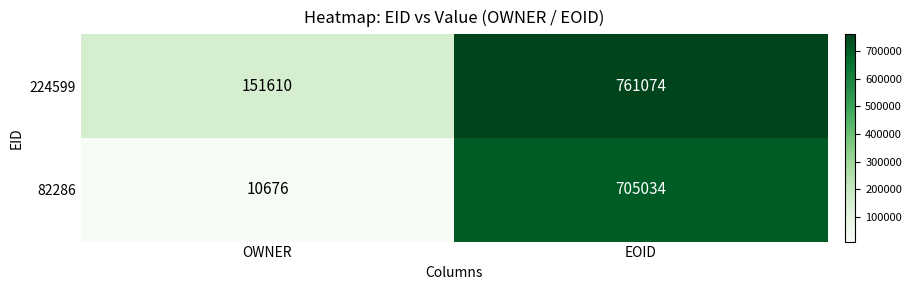

How many distinct data groups are displayed?

2